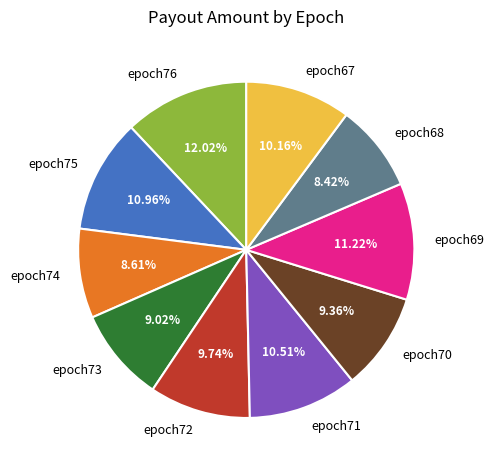

Count the number of slices in the pie.

10